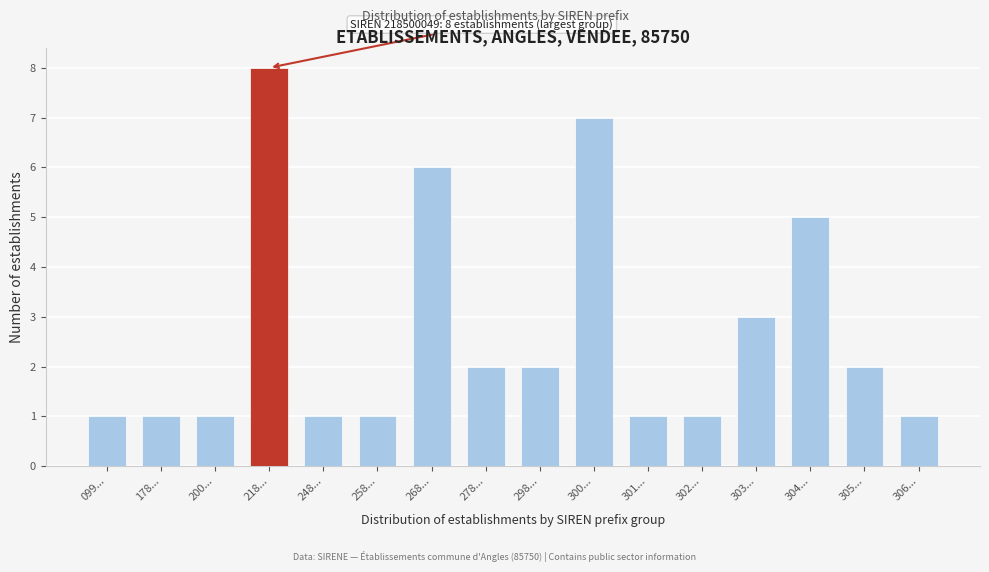

Reading left to right, transcribe all the data shown in this chart.

1	1	1	8	1	1	6	2	2	7	1	1	3	5	2	1